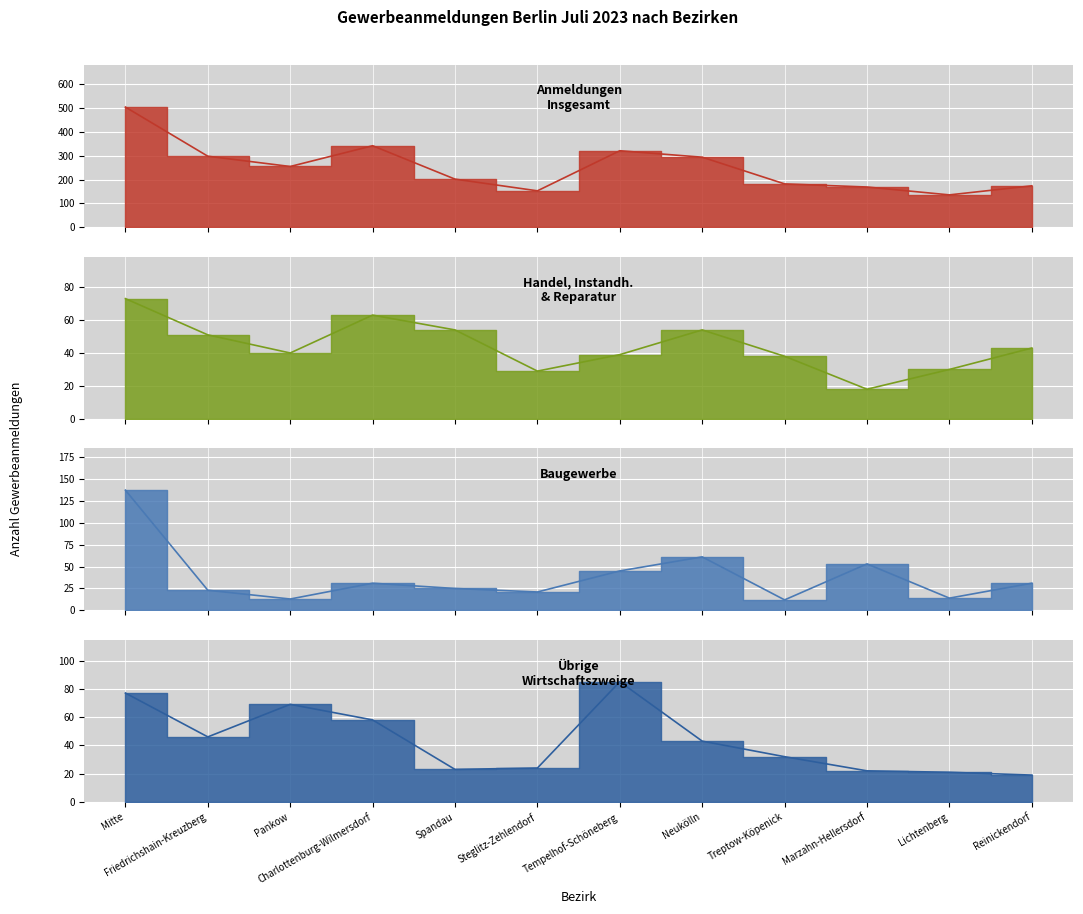

Is the value of Anmeldungen Übrige Wirtschaftszweige at Neukölln greater than the value of Anmeldungen Baugewerbe at Marzahn-Hellersdorf?

No